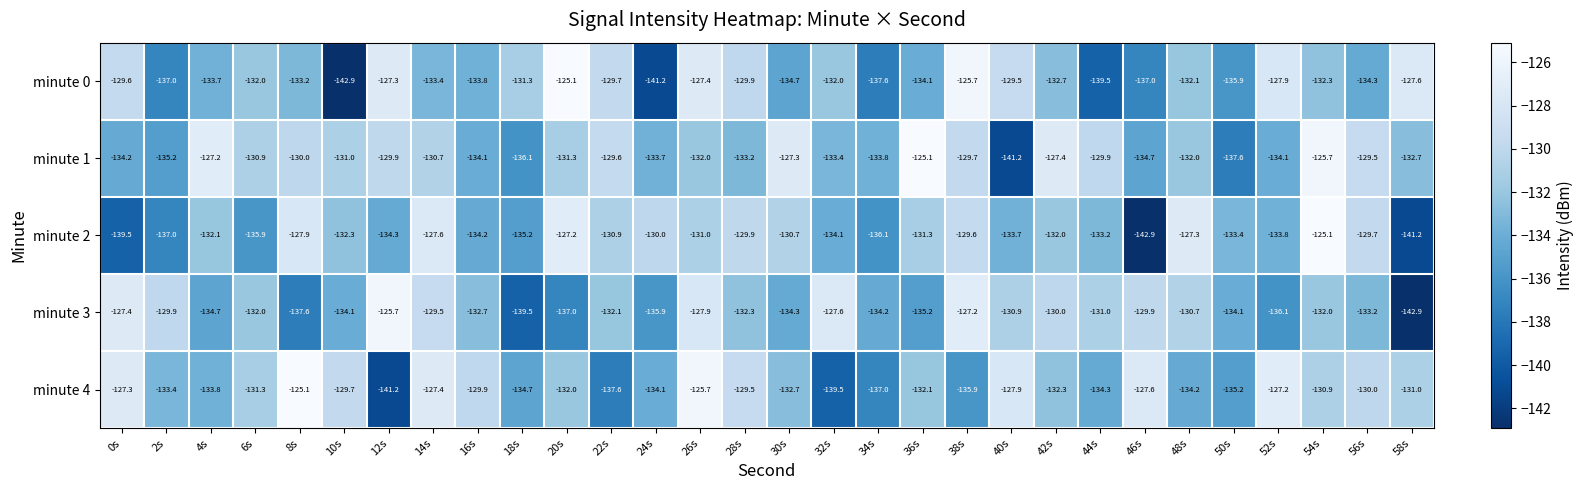

What is the average value of the minute 1 series?

-131.8